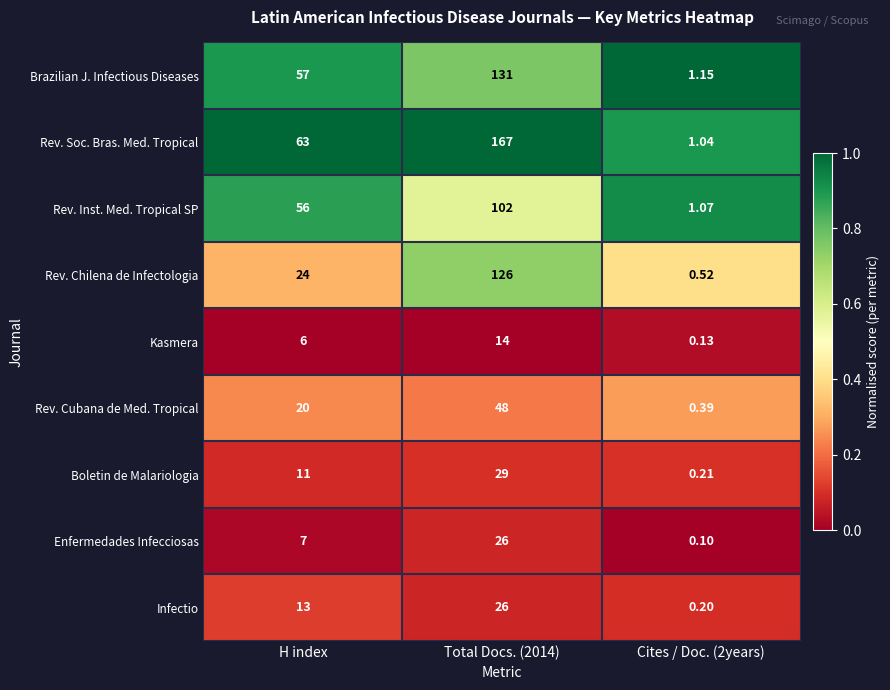

At which label is Rev. Inst. Med. Tropical SP closest to 51?

H index